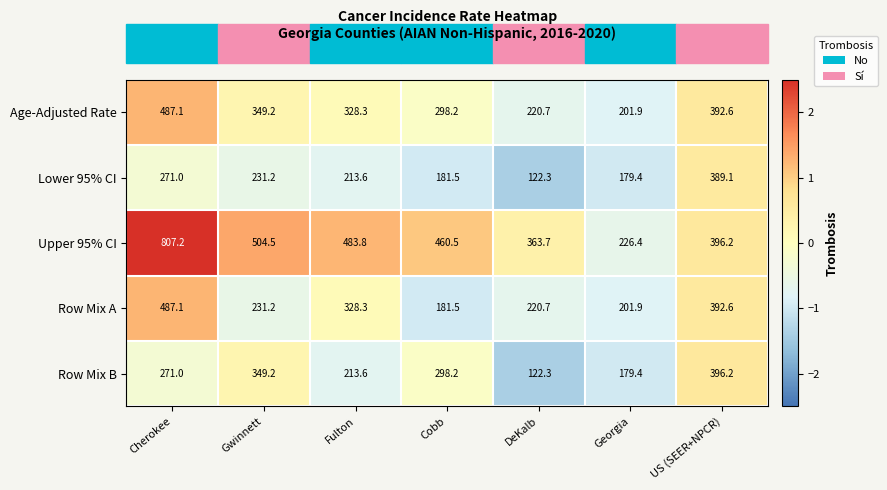

What is the difference between the Upper 95% CI values at US (SEER+NPCR) and Fulton?

87.6